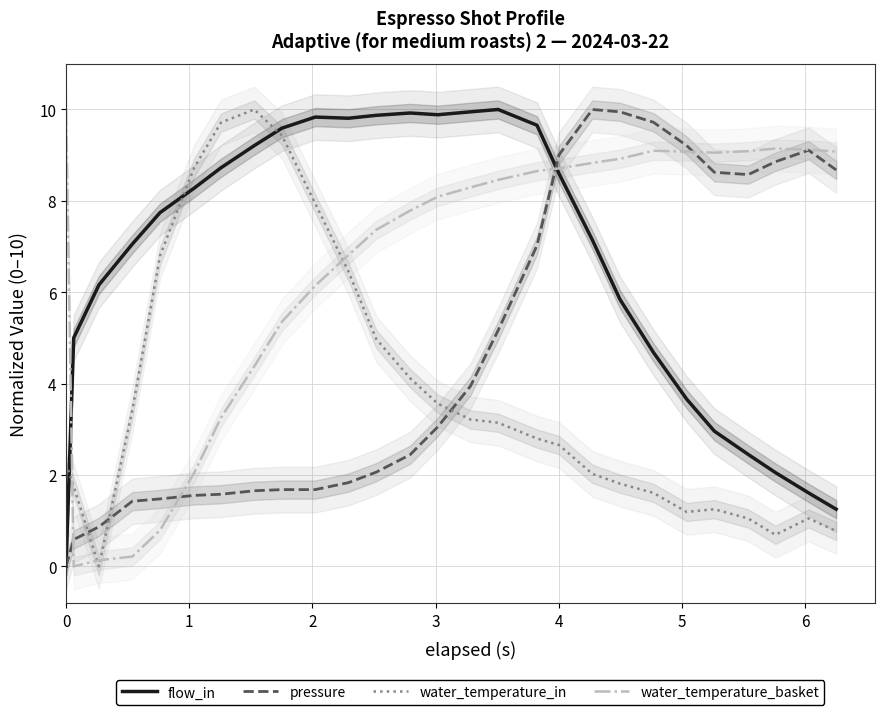

True or false: water_temperature_in and flow_in intersect in this chart.

True